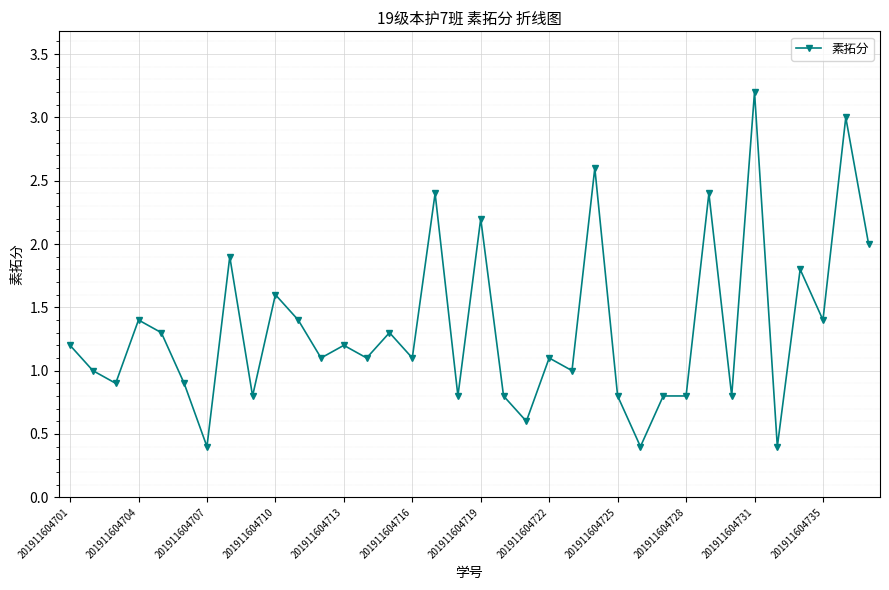

What is the greatest value displayed?

3.2